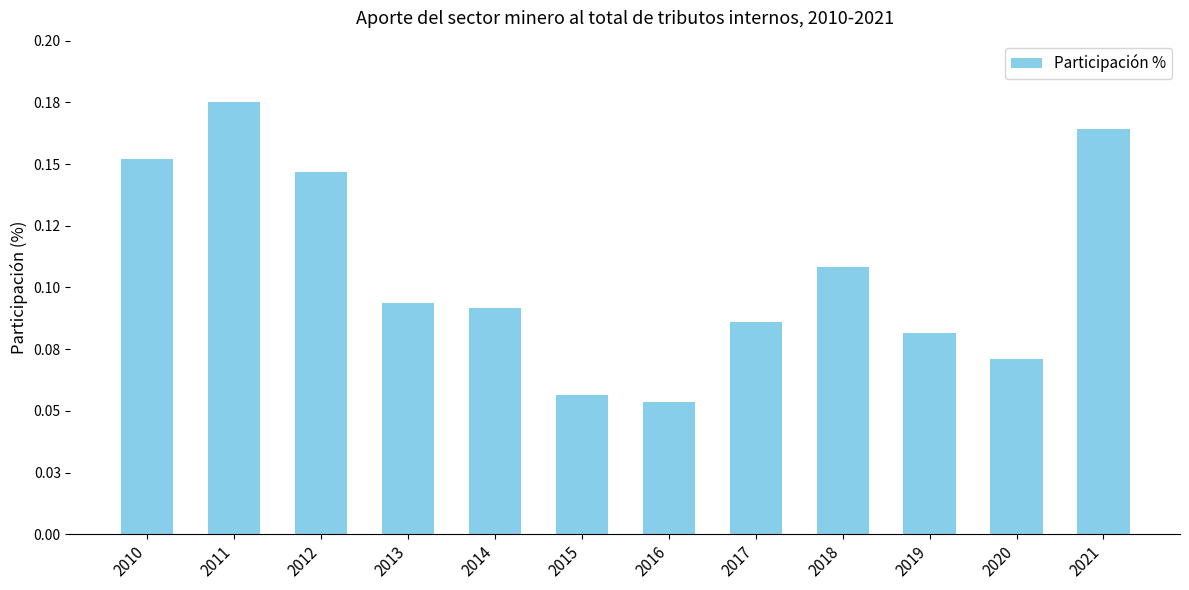

Are the bars horizontal?

No